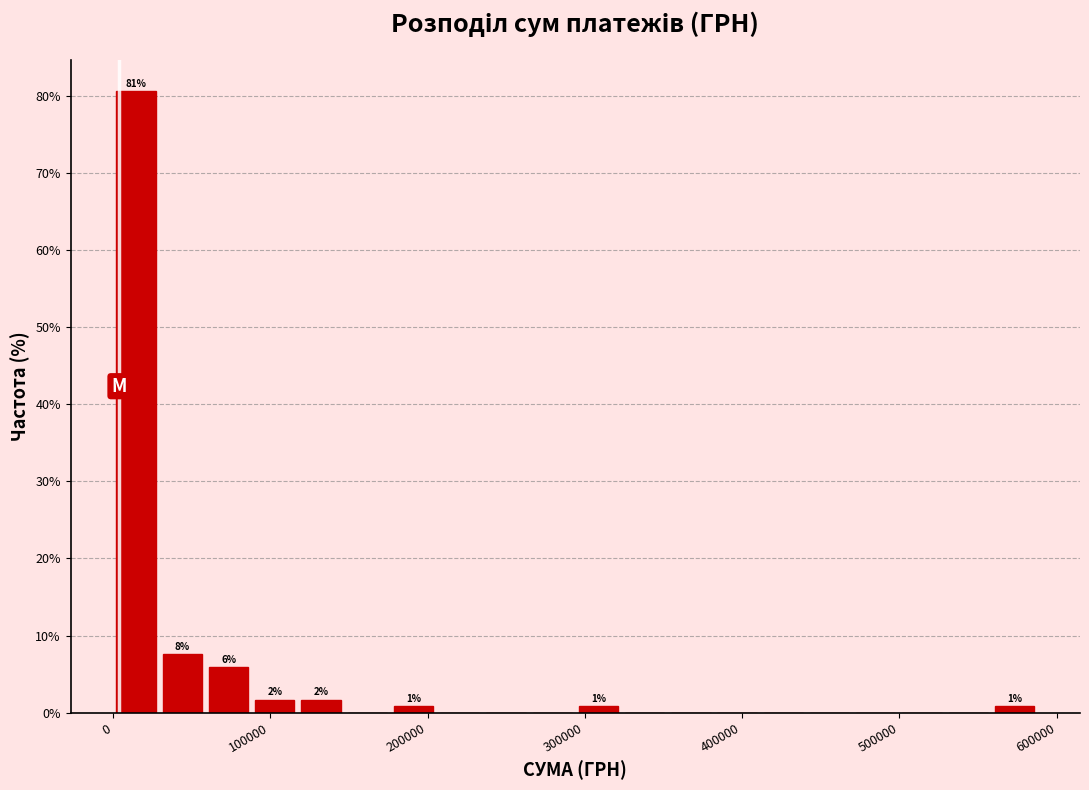

Around what value on the x-axis is the tallest bar? Give the approximate position of its centre, as read against the axis.

10000